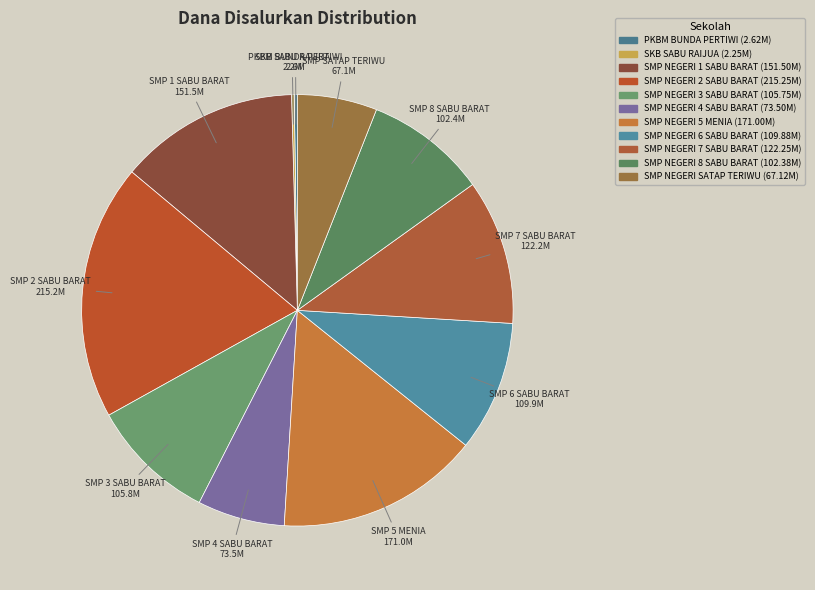

What is the smallest slice in the pie chart?

SKB SABU RAIJUA